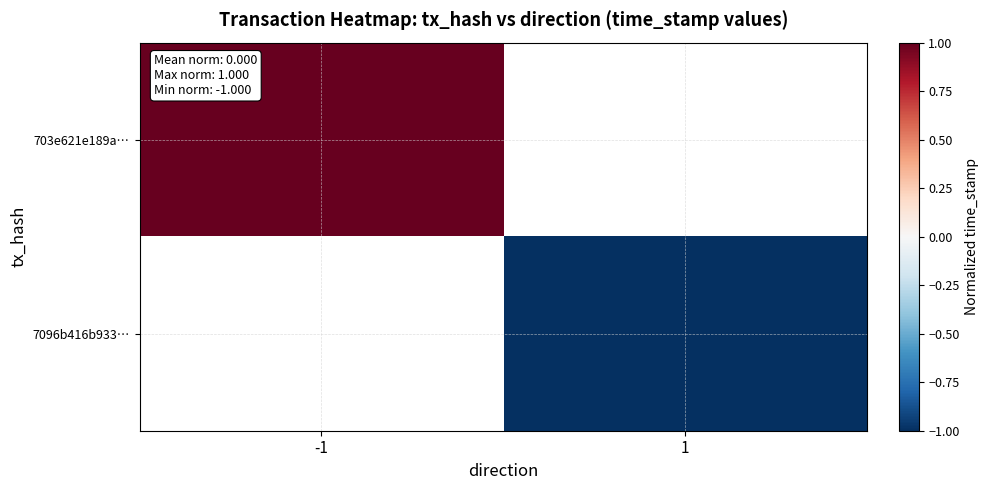

The value of 703e621e189a… at -1 is 0.5. True or false?

False